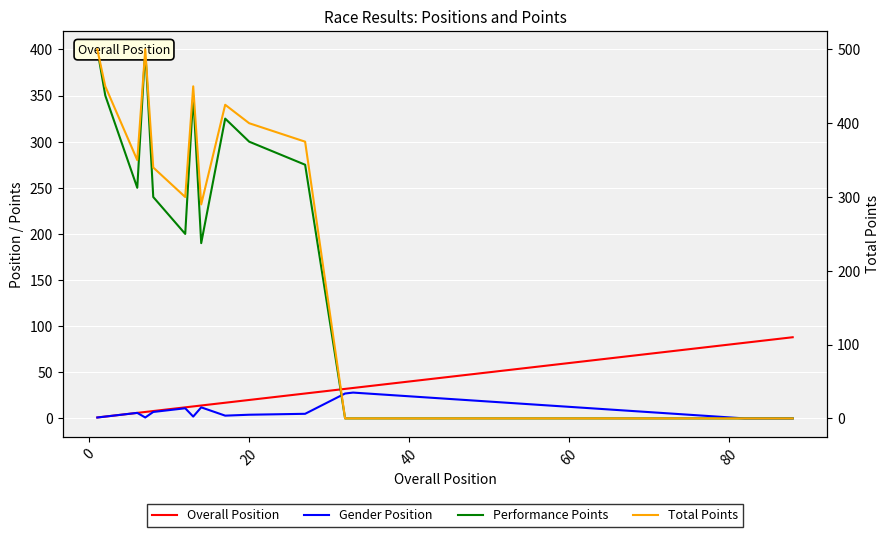

How many data points in Overall Position are less than 12?

11